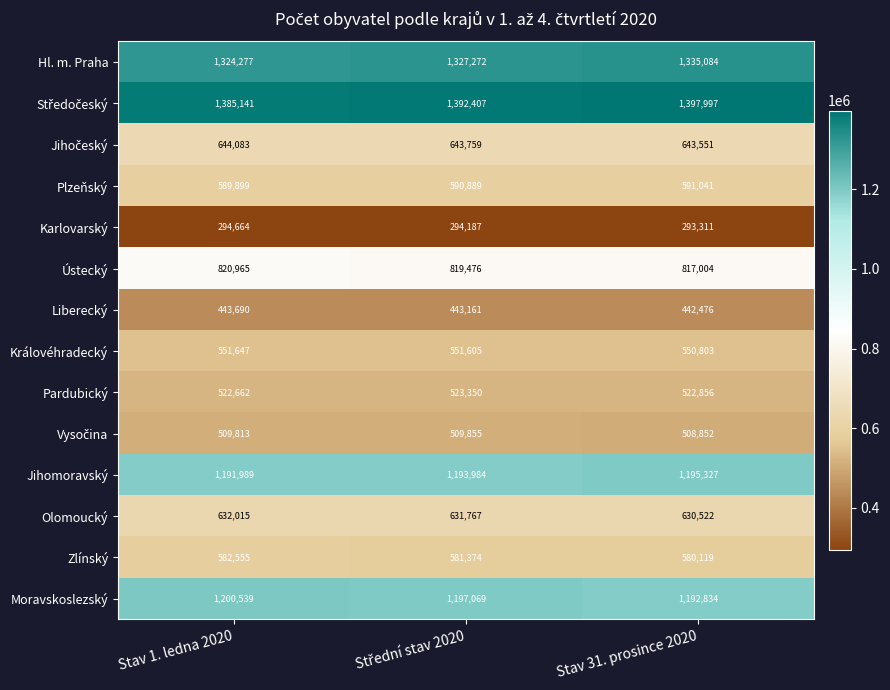

What is the sum of all Olomoucký values?

1894304